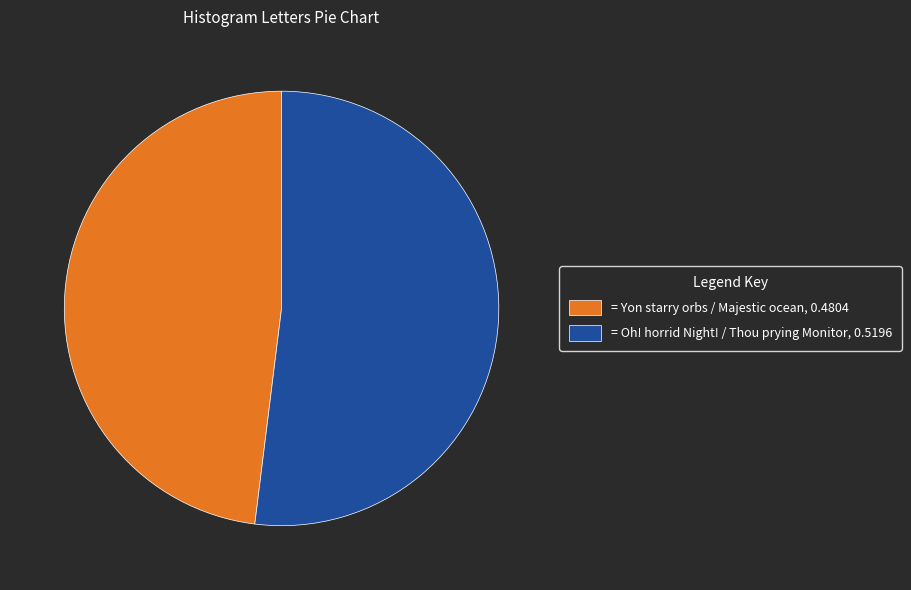

Is there a majority slice in this chart?

Yes